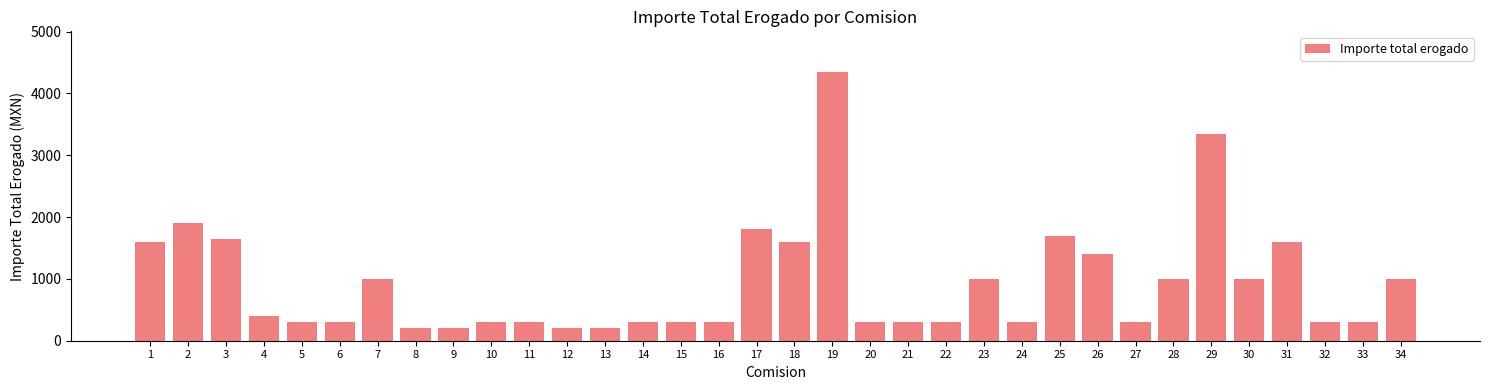

What is the approximate value at 3?

1638.2